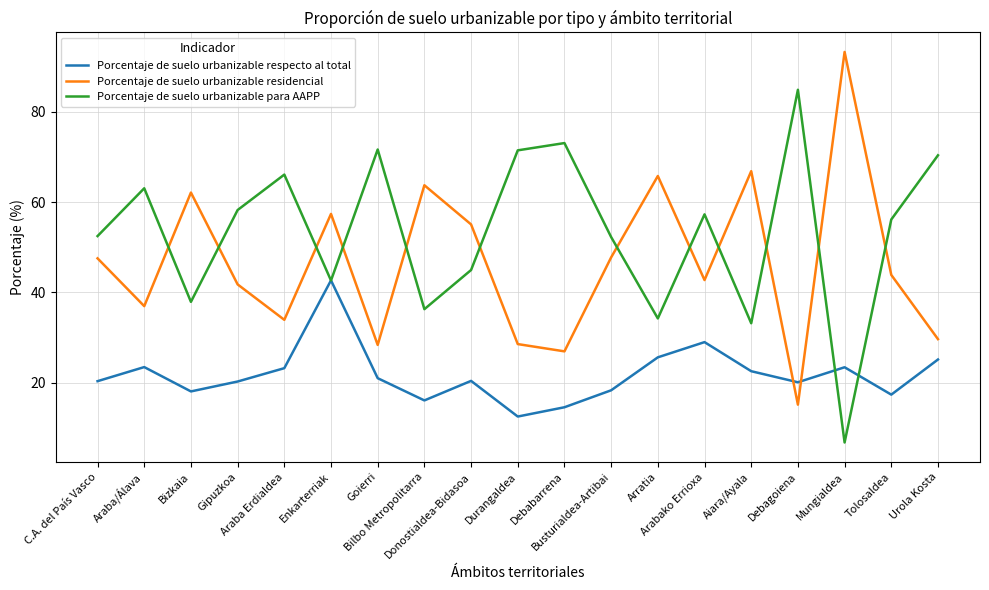

True or false: Porcentaje de suelo urbanizable para AAPP and Porcentaje de suelo urbanizable residencial intersect in this chart.

True